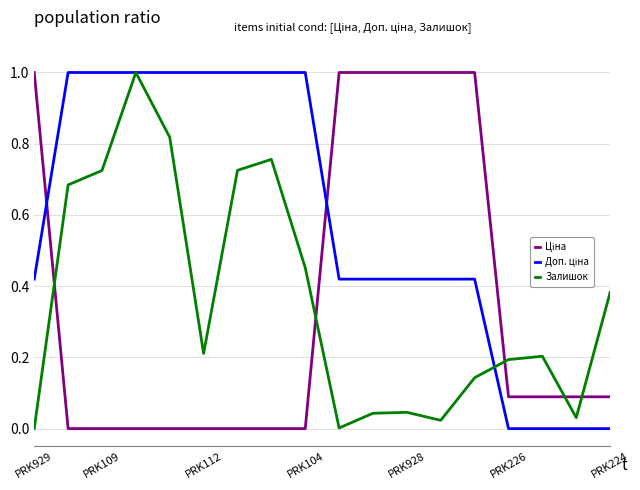

What is the maximum value shown in the chart?

1.0